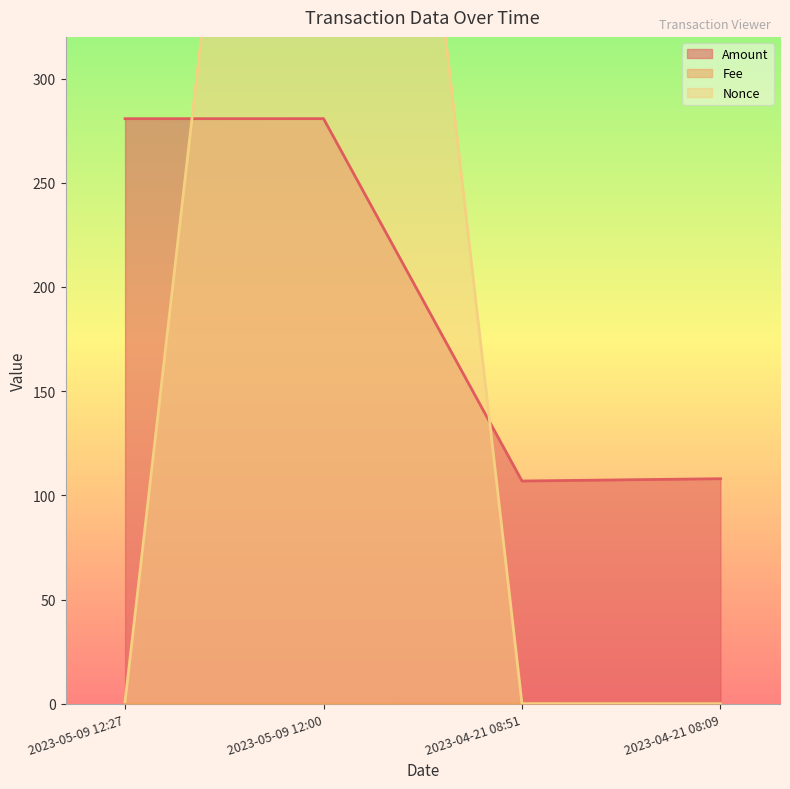

True or false: Fee has a value of 0.0 at 2023-04-21 08:09.

False